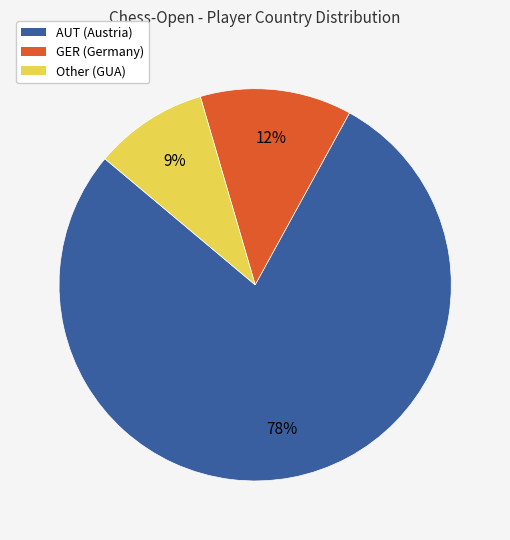

To the nearest percent, what is the average slice percentage?

33%